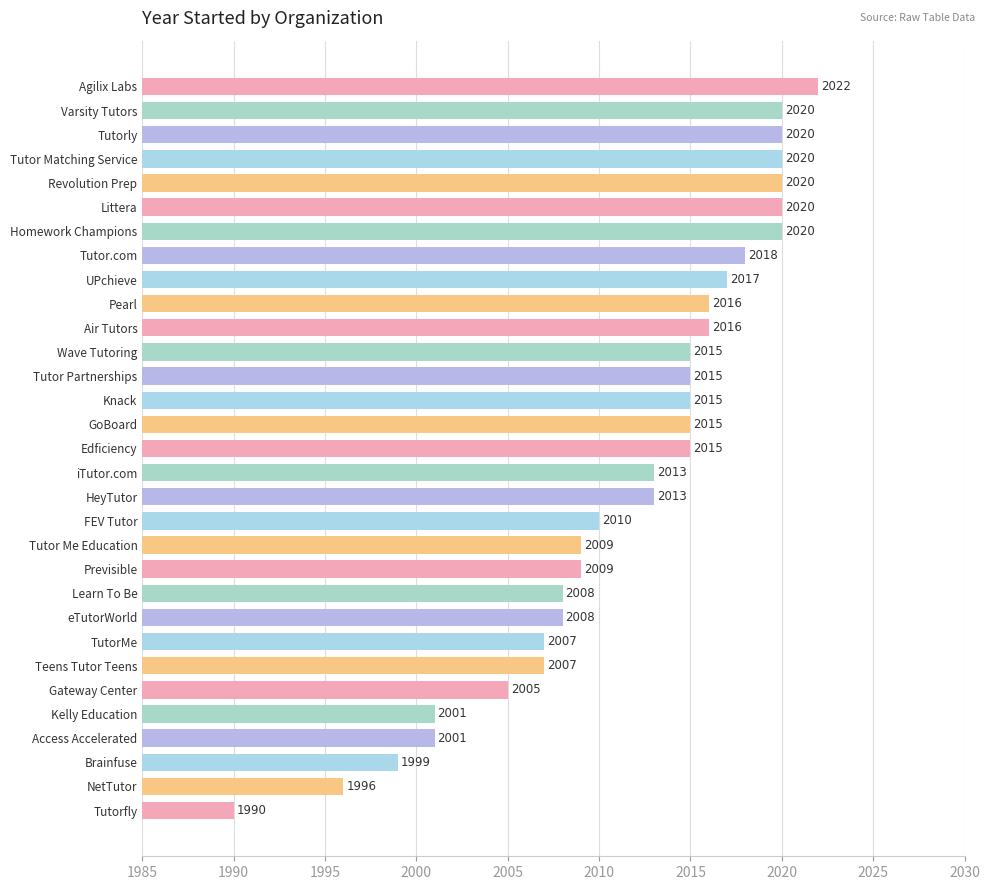

What is the difference between the maximum and minimum values?

32